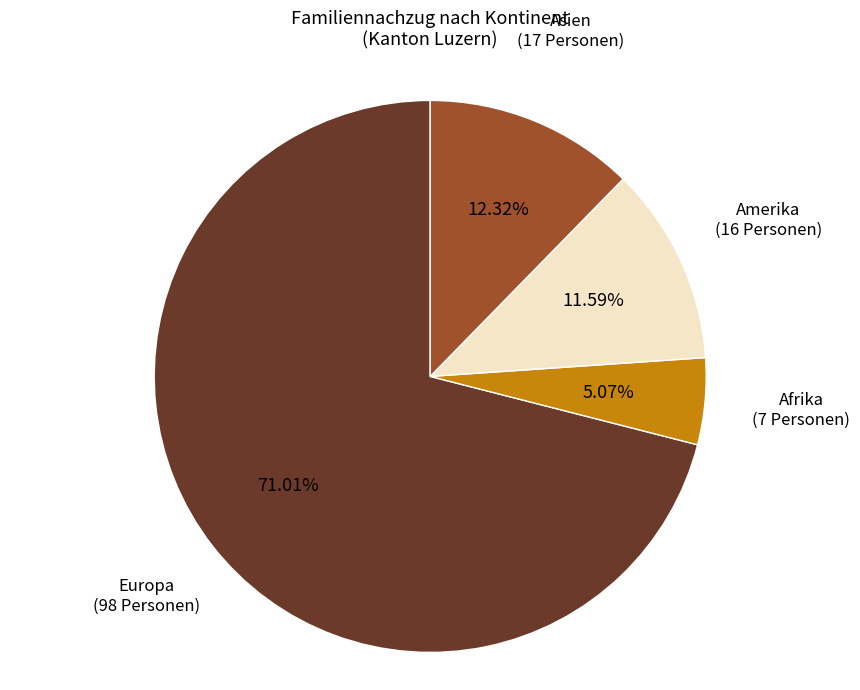

Is there a majority slice in this chart?

Yes